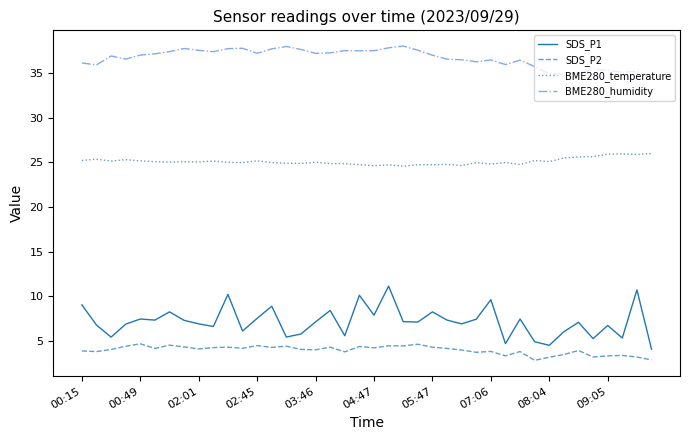

What is the maximum value shown in the chart?

38.0